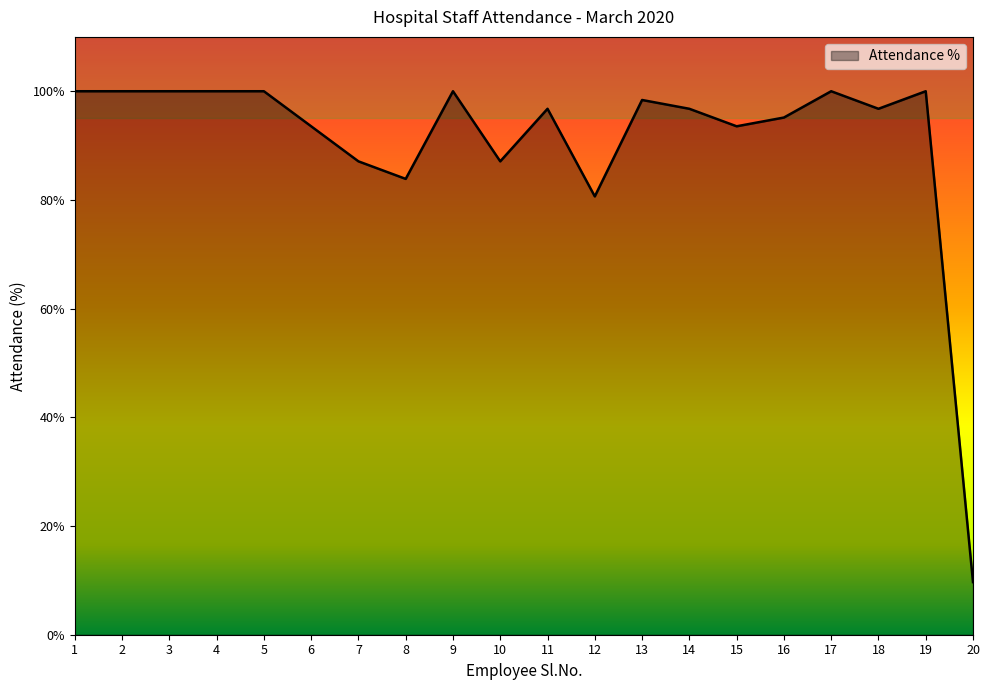

What is the difference between the maximum and minimum values?

90.3